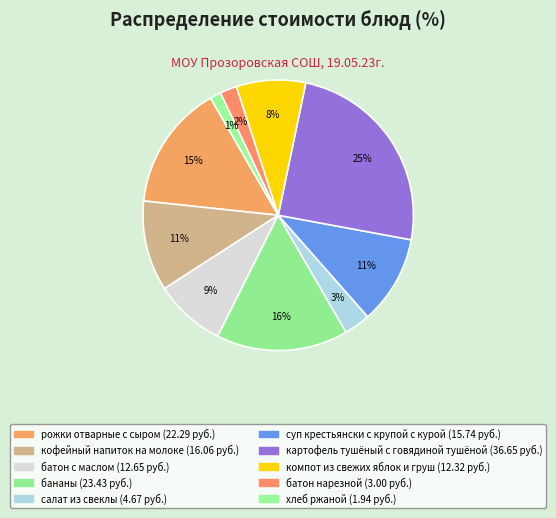

Is it true that рожки отварные с сыром is 15% of the pie?

True